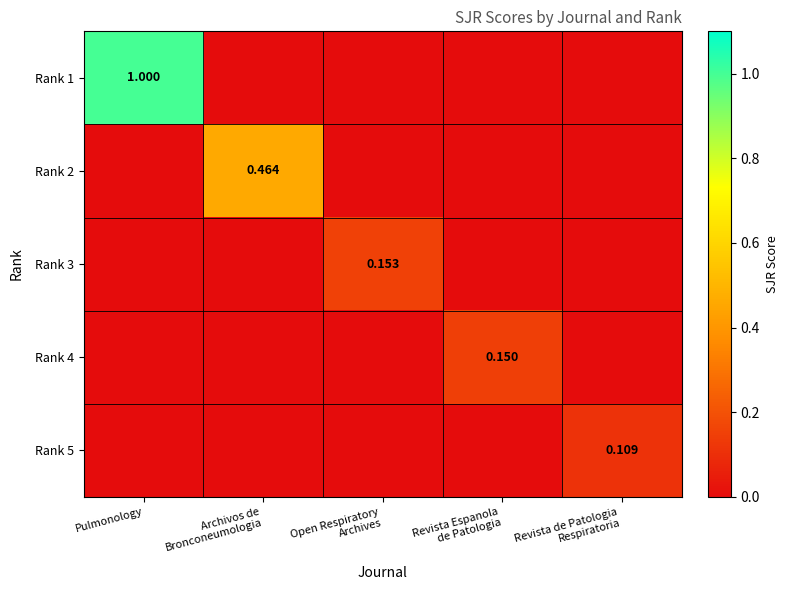

Which series changed the most between Pulmonology and Revista de Patologia Respiratoria?

Rank 1